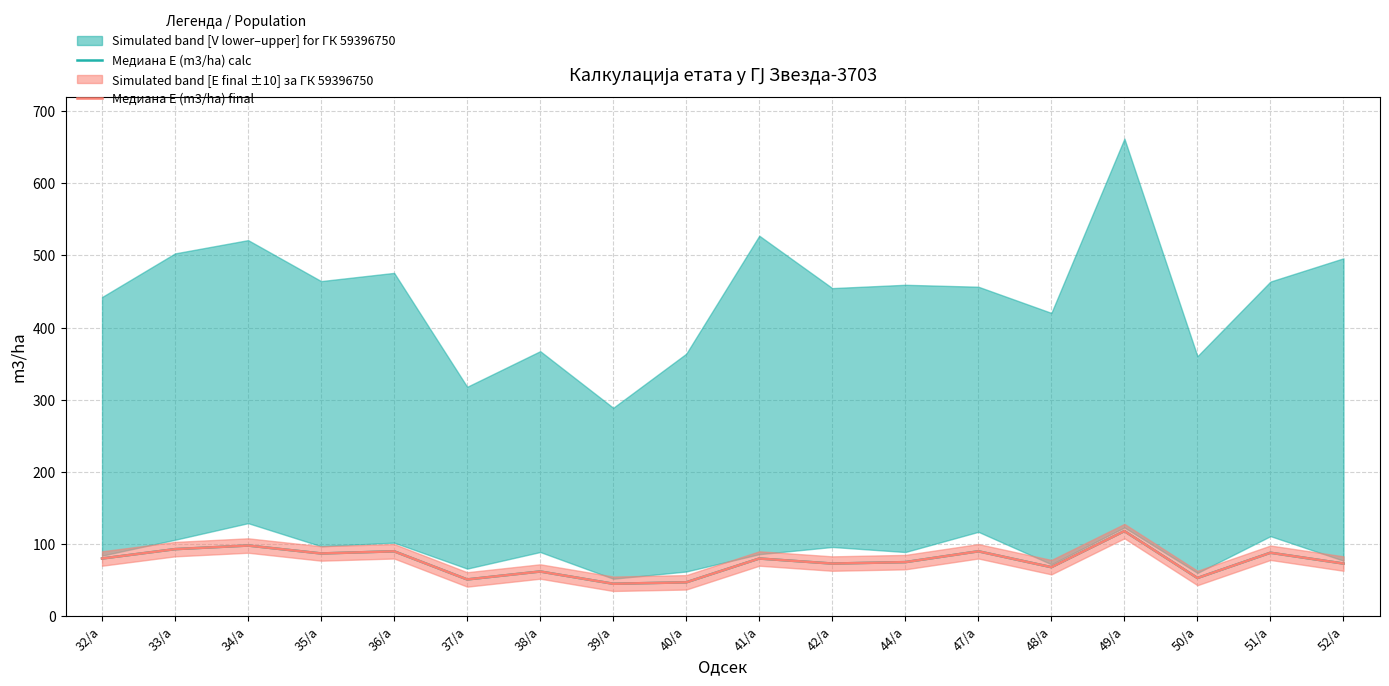

How many lines are shown in the chart?

2